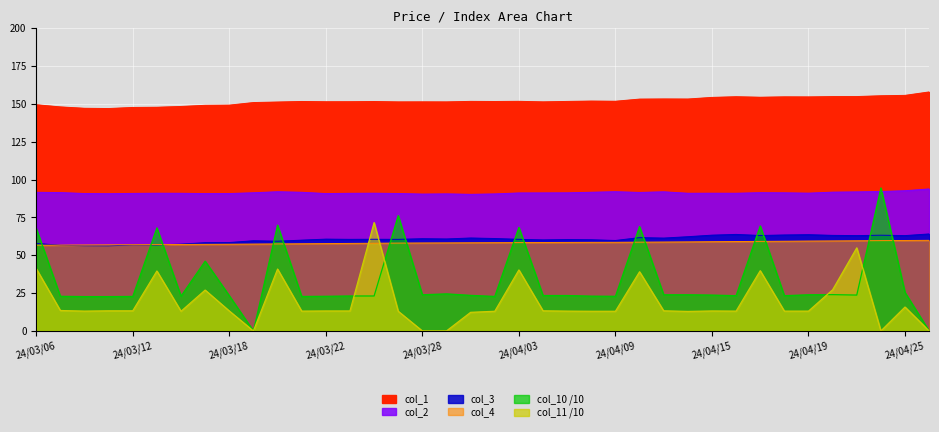

What is the highest value of the col_11 series?

71.6